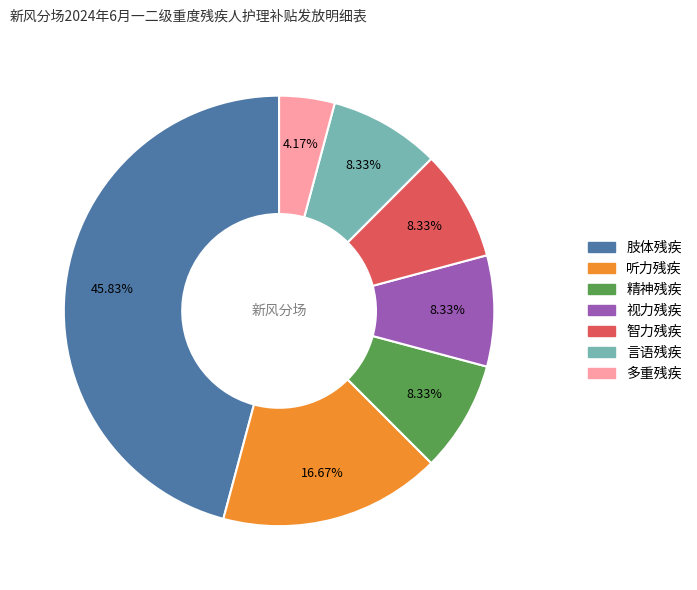

What is the ratio of the value at 肢体残疾 to the value at 精神残疾?

5.5